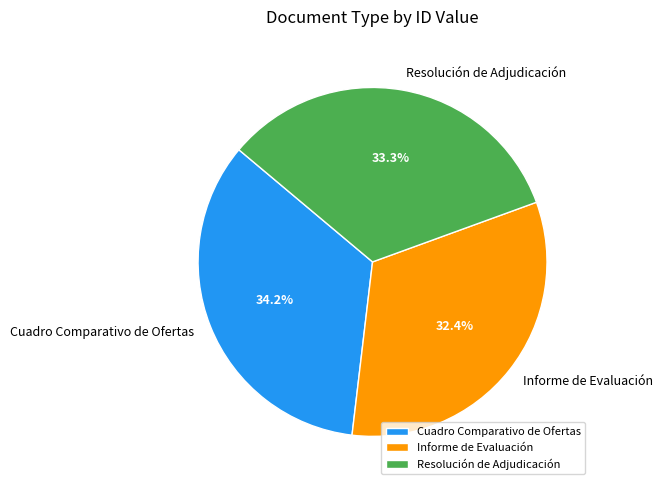

Rank the categories by value from highest to lowest.

Cuadro Comparativo de Ofertas, Resolución de Adjudicación, Informe de Evaluación